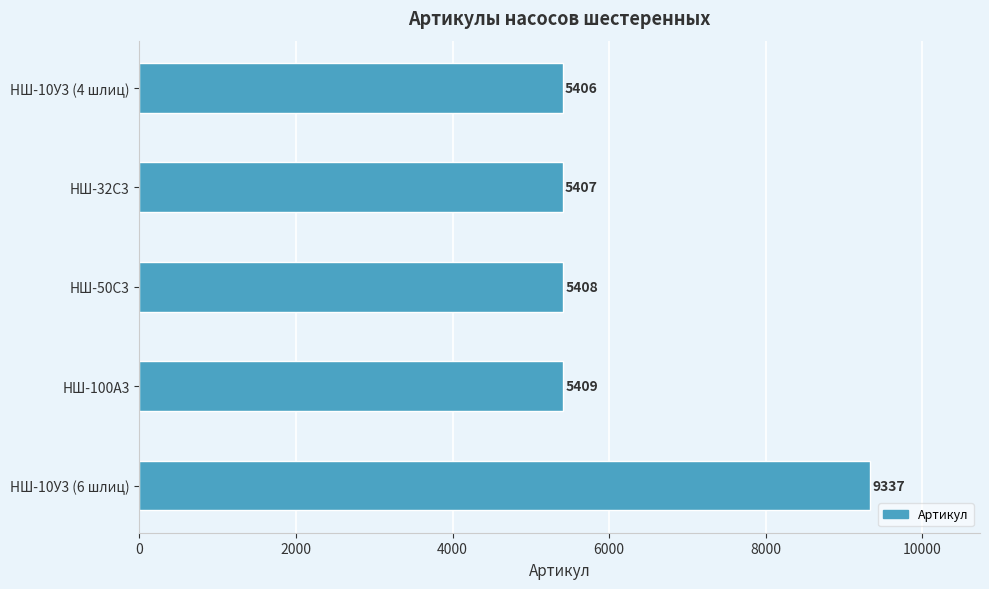

What is the difference between the maximum and minimum values?

3931